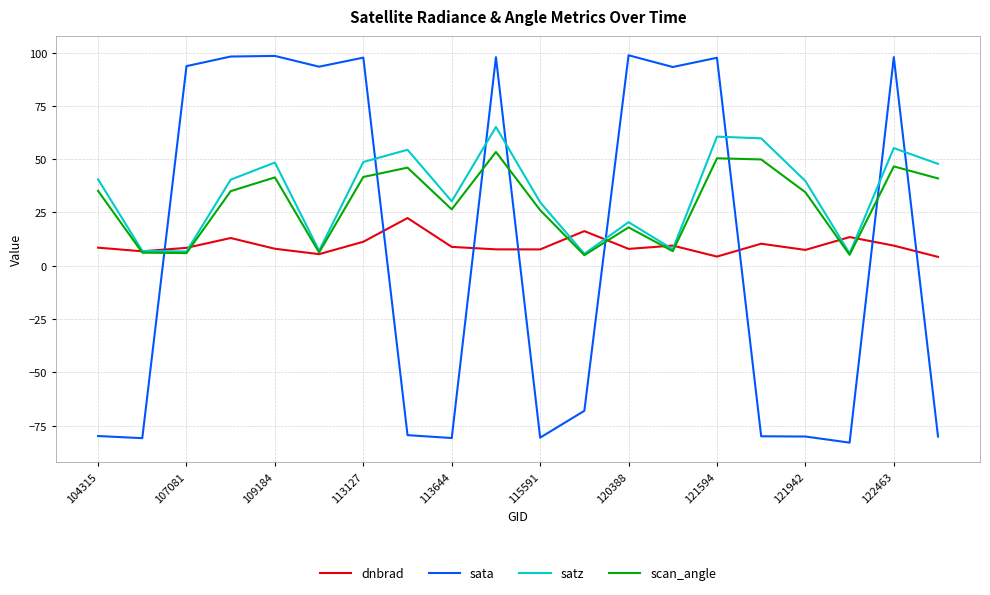

Which series has the largest range (max minus min)?

sata